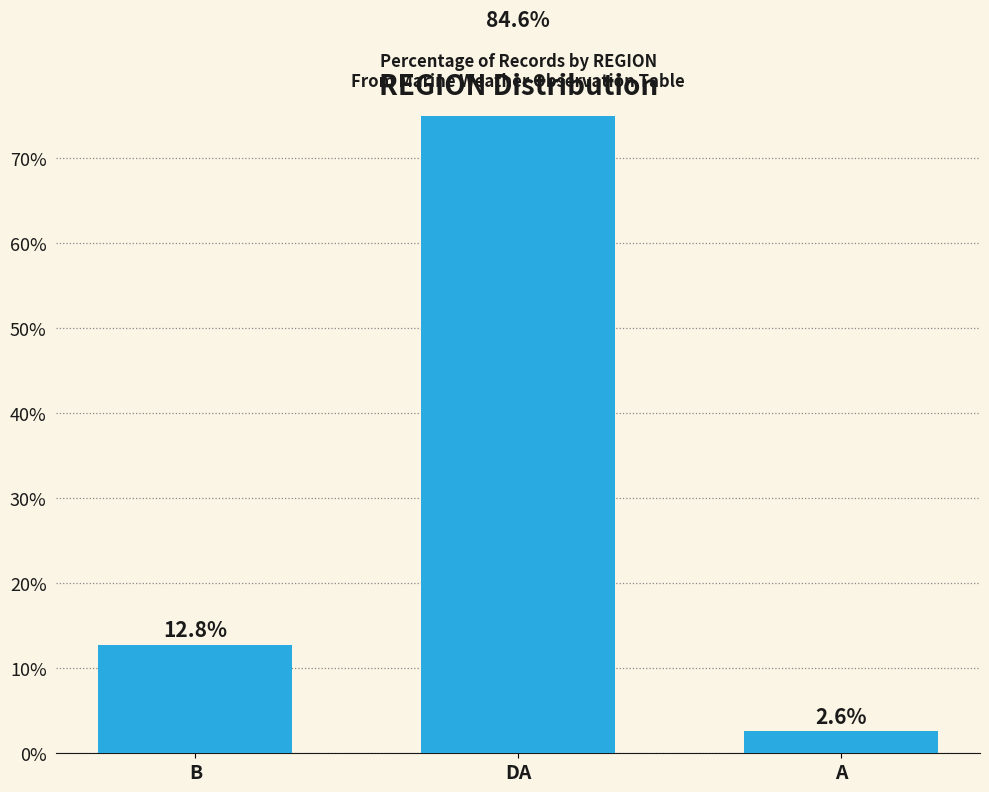

At which category does the chart reach its minimum across all series?

A